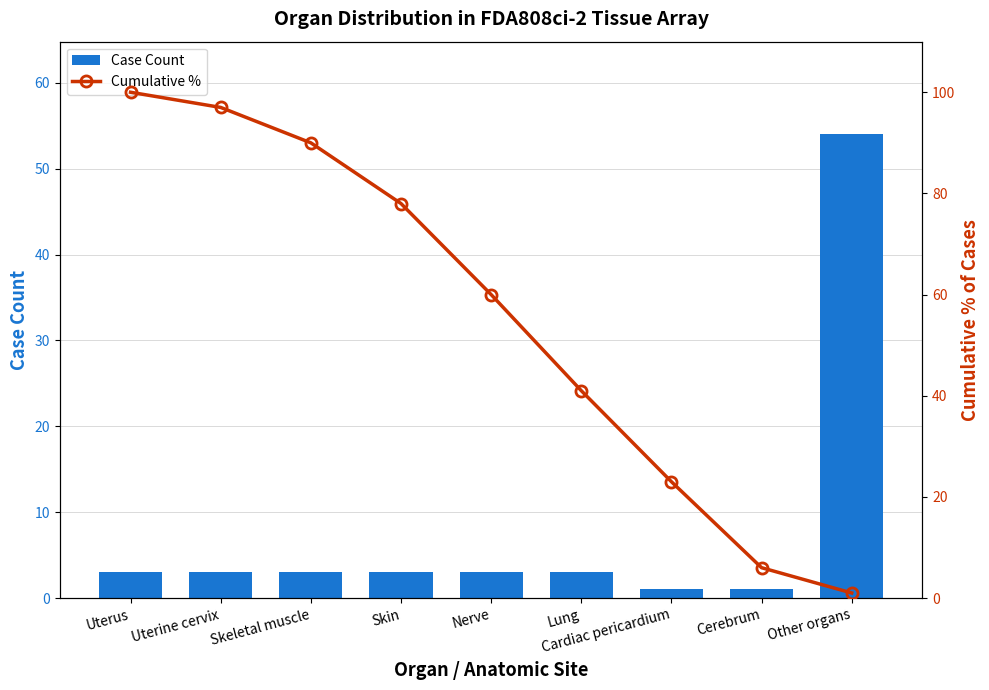

Which has a higher value, Other organs or Skin?

Other organs